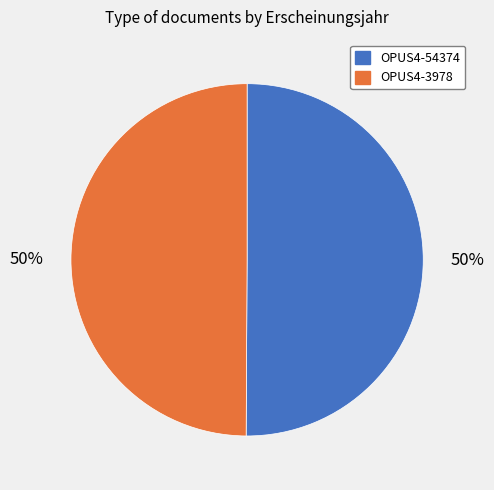

Combined, do OPUS4-3978 and OPUS4-54374 account for over 50%?

Yes